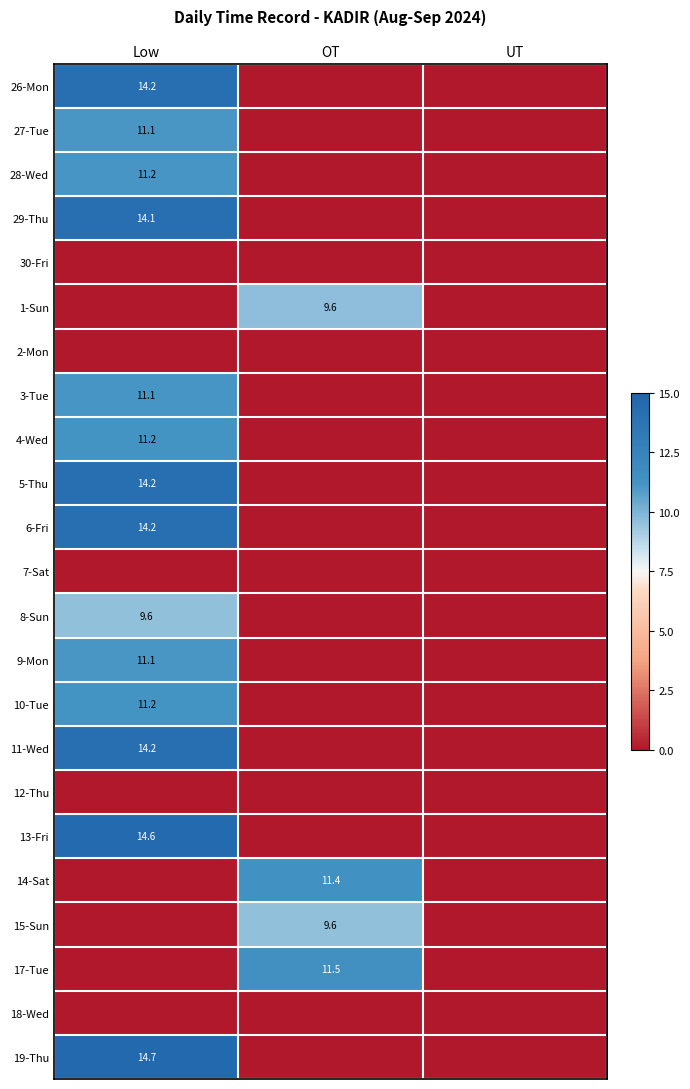

Is it true that 9-Mon equals 11.1 at Low?

True